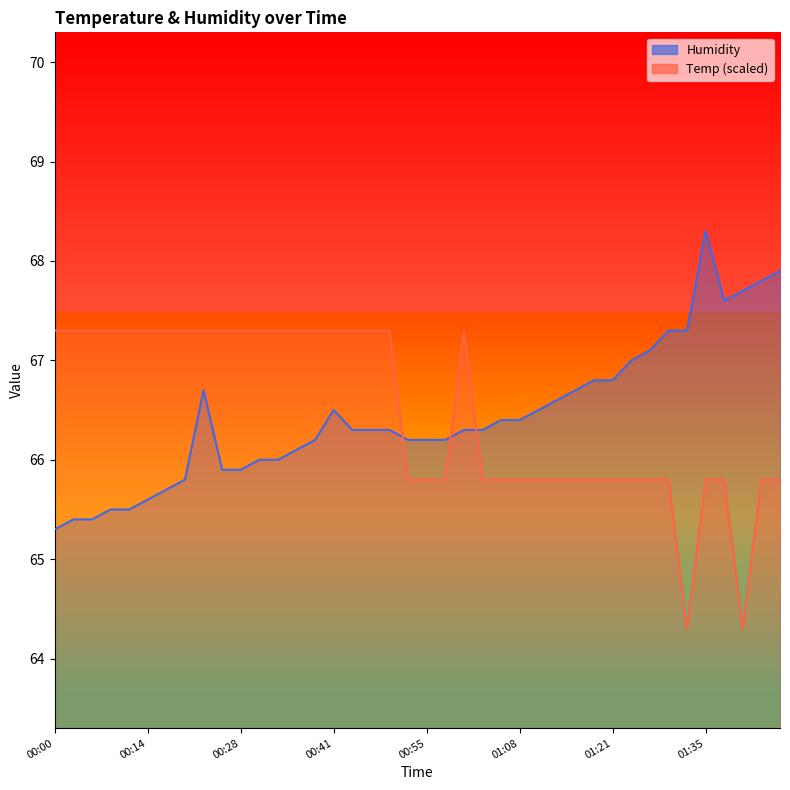

After their last crossing, which series has the higher values: Temp or Humidity?

Humidity